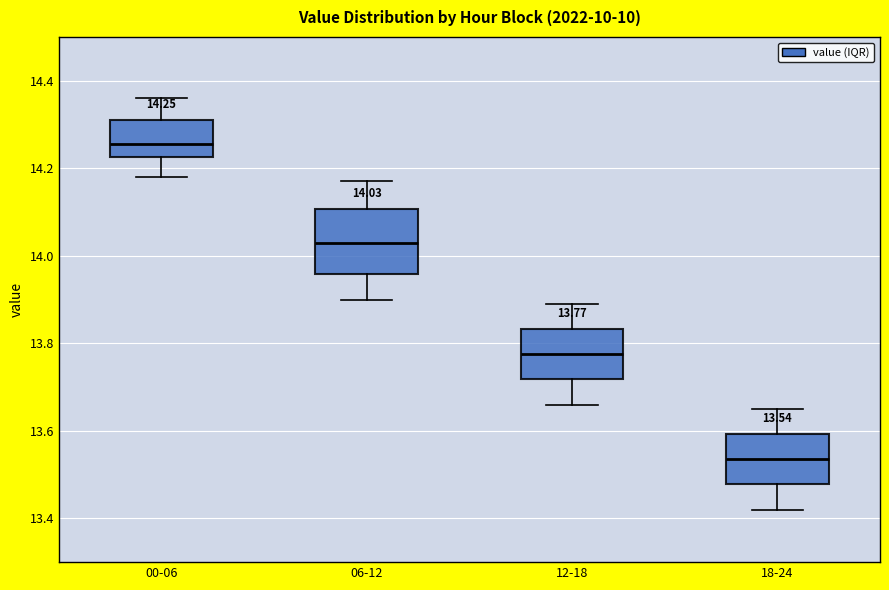

Which box has the highest median line?

00-06